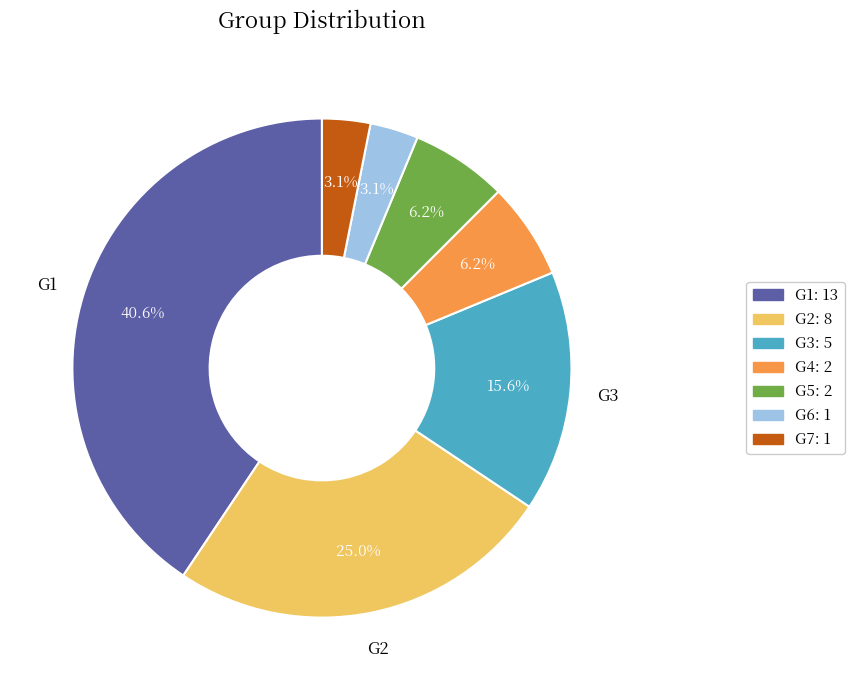

Which category has the biggest portion of the pie?

G1